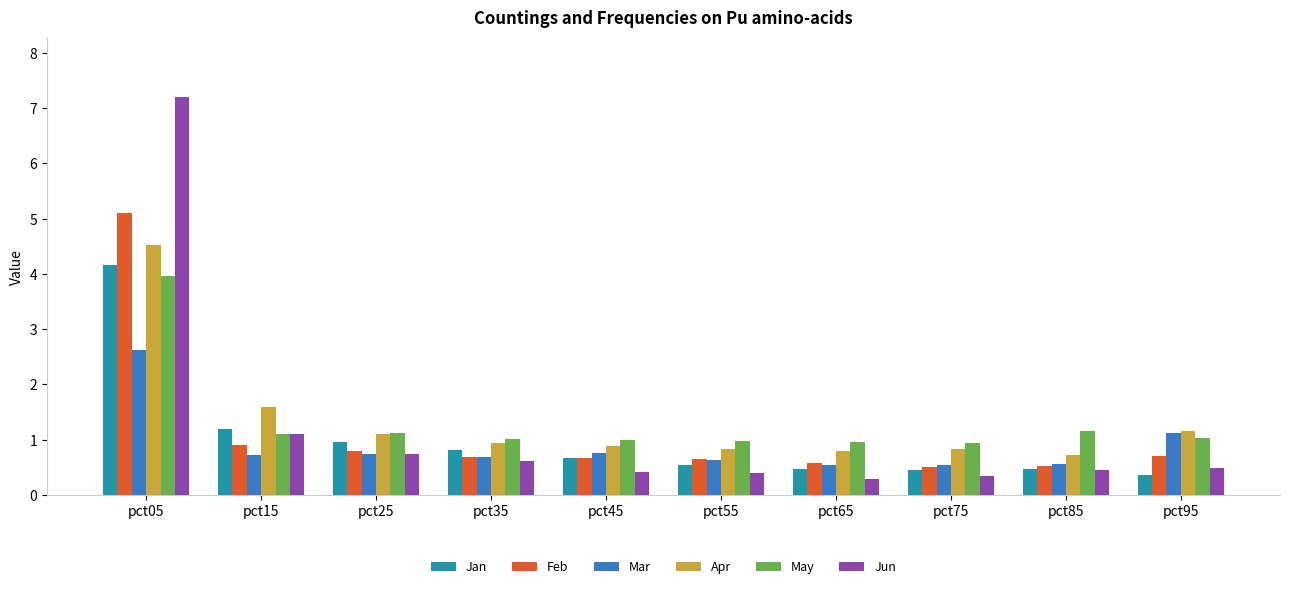

What is the difference between the maximum and minimum values in the Mar series?

2.1